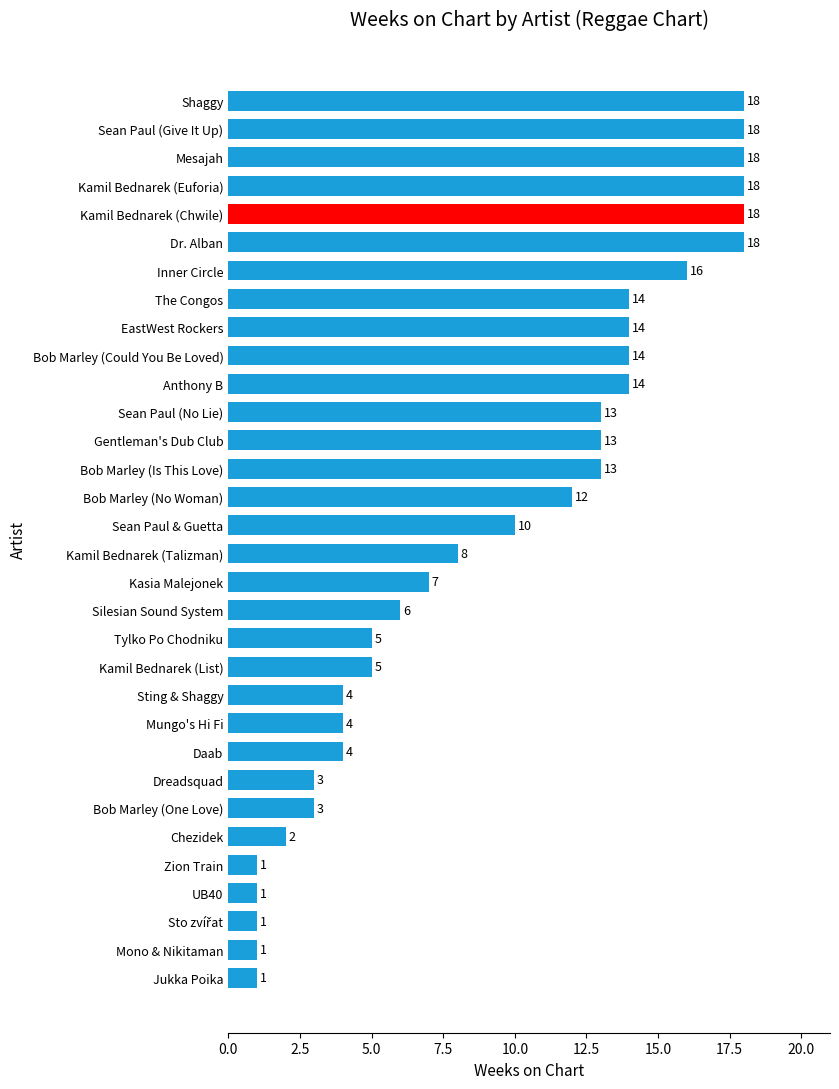

Approximately how many times larger is the value at Chezidek compared to Kasia Malejonek?

0.3